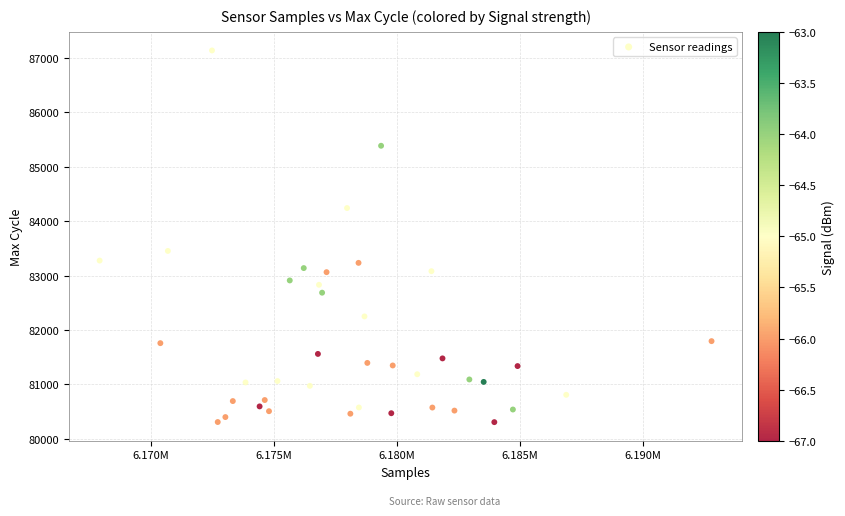

What Y value in the scatter plot is closest to 83722?

83453